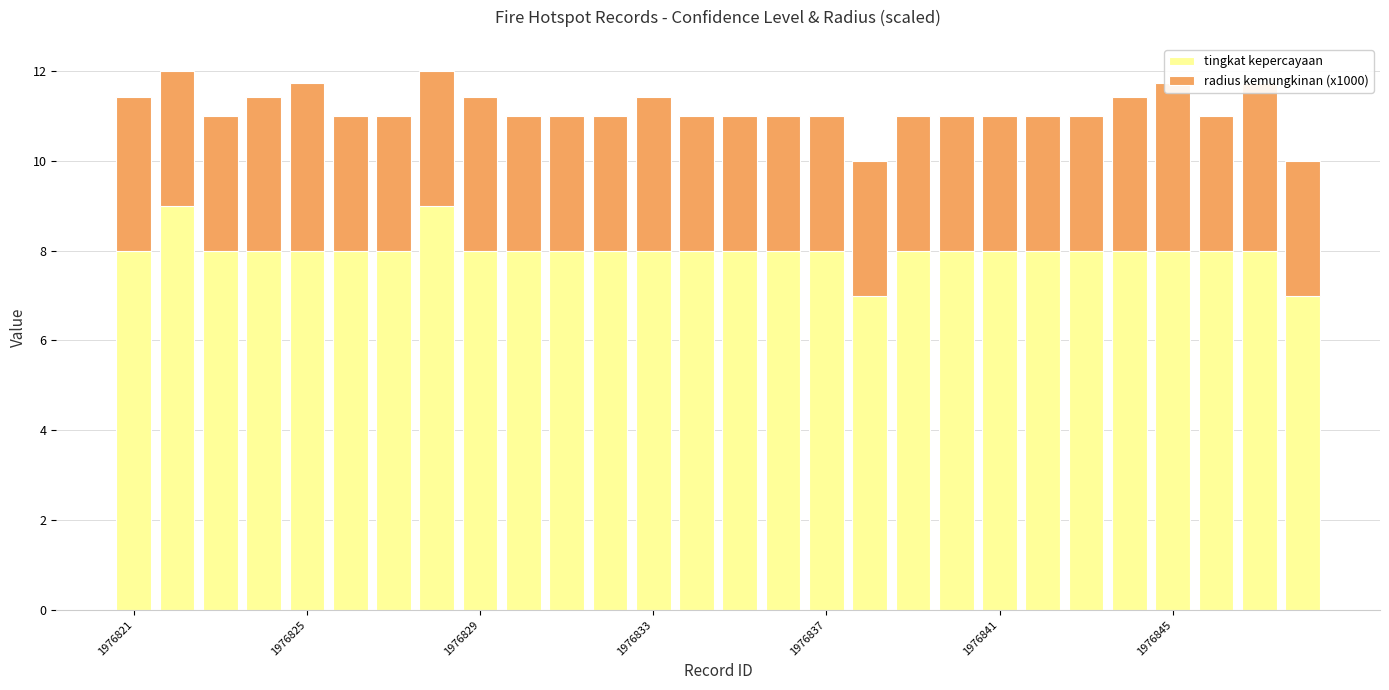

Reading right to left, extract all data points from this chart.

tingkat kepercayaan: 7.0	8.0	8.0	8.0	8.0	8.0	8.0	8.0	8.0	8.0	7.0	8.0	8.0	8.0	8.0	8.0	8.0	8.0	8.0	8.0	9.0	8.0	8.0	8.0	8.0	8.0	9.0	8.0
radius kemungkinan (x1000): 3.0	3.7	3.0	3.7	3.4	3.0	3.0	3.0	3.0	3.0	3.0	3.0	3.0	3.0	3.0	3.4	3.0	3.0	3.0	3.4	3.0	3.0	3.0	3.7	3.4	3.0	3.0	3.4